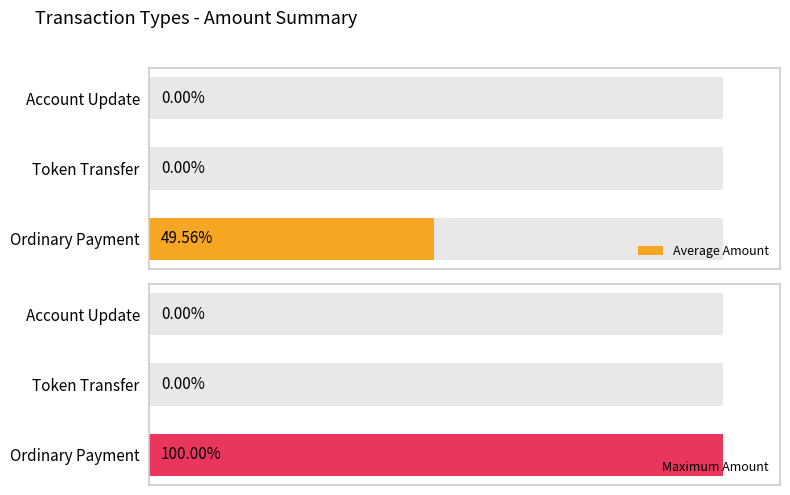

What is the difference between the highest and lowest values at Ordinary Payment?

1.5